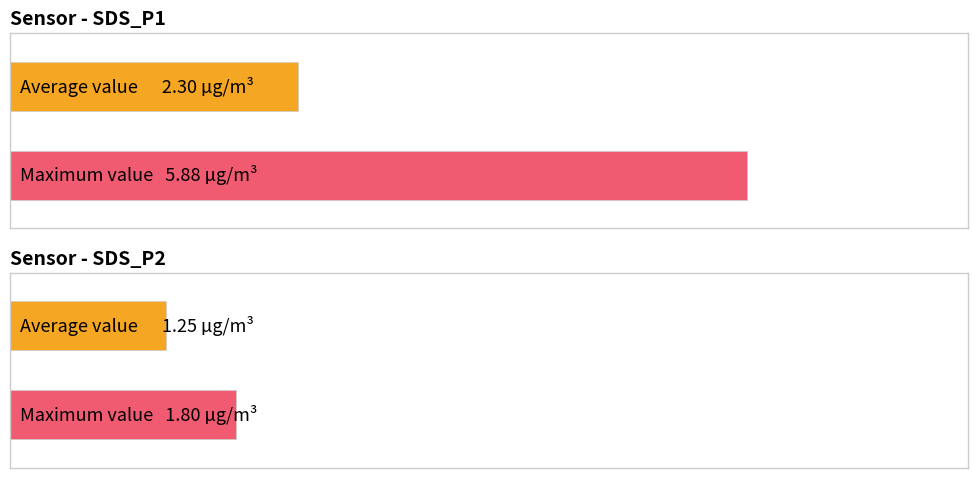

At 00:03, list the series in order from smallest to largest.

SDS_P2, SDS_P1